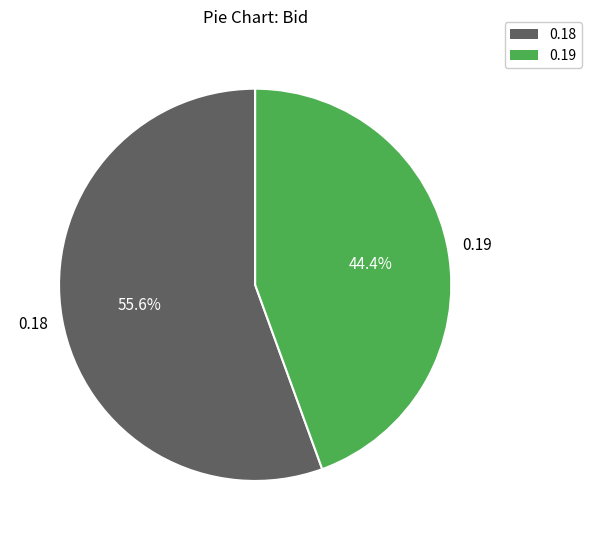

Is there any slice that represents more than half of the pie?

Yes